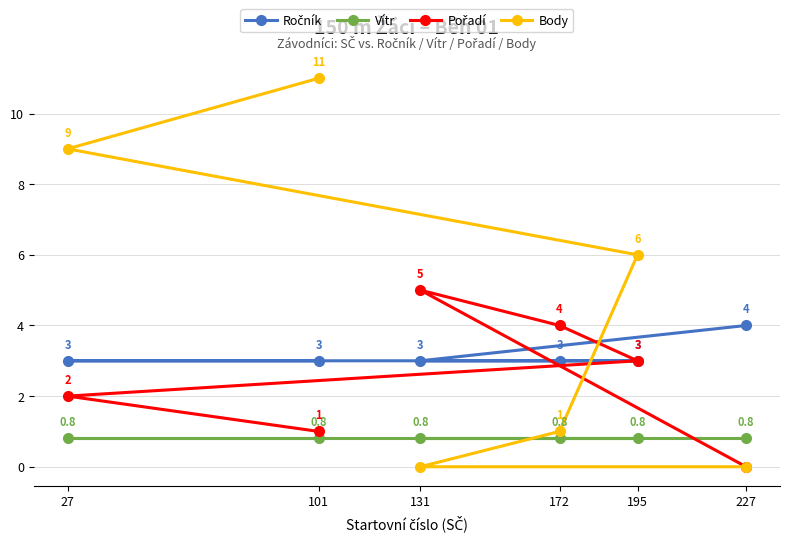

Is it true that Pořadí equals 3.0 at 195?

True